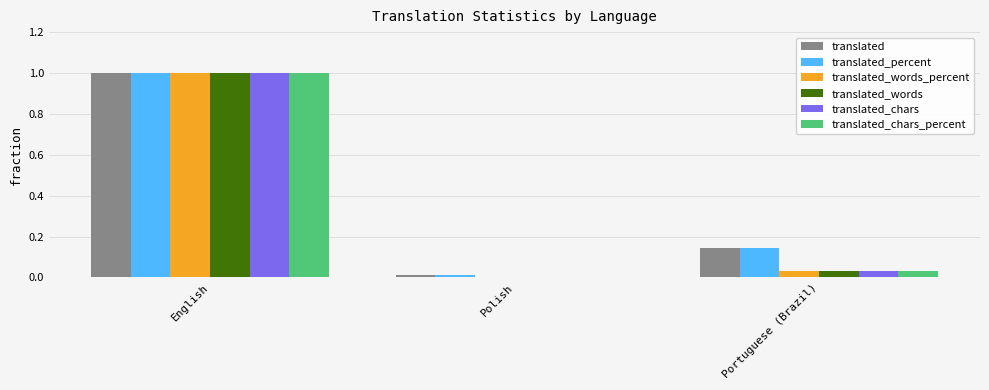

Does the chart contain stacked bars?

No